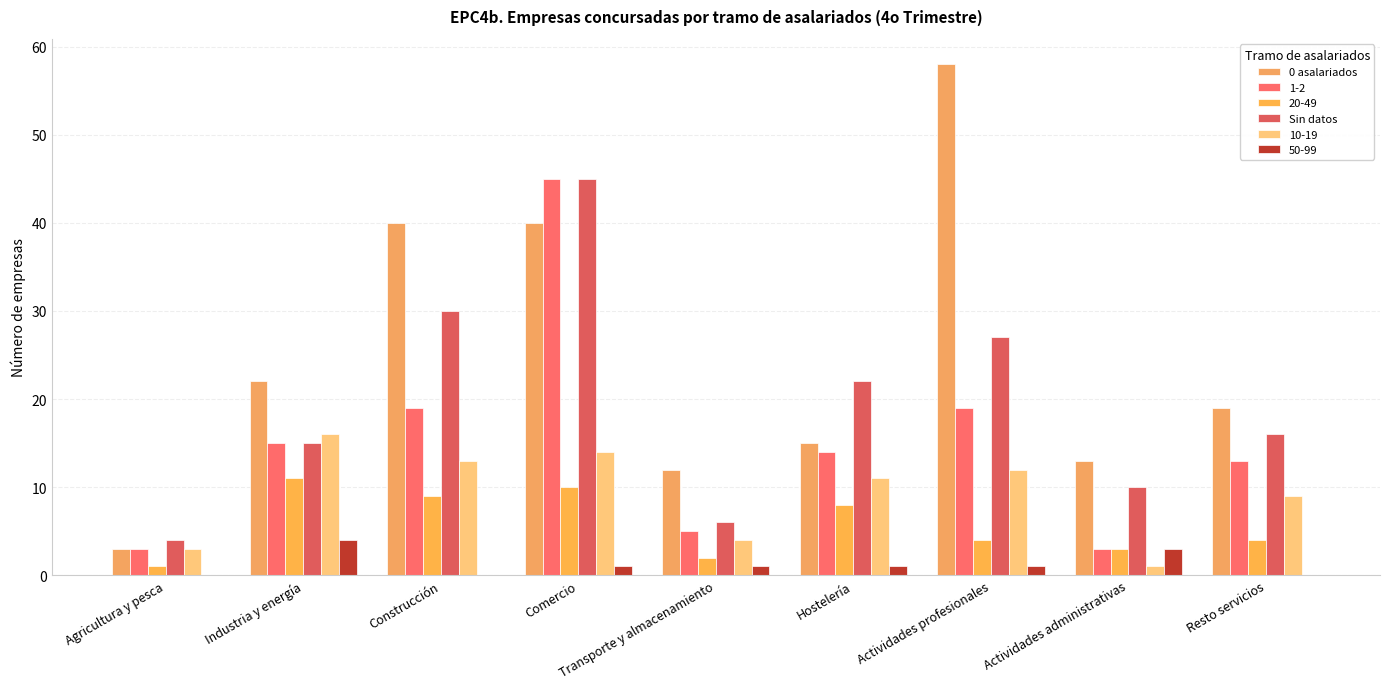

What is the sum of all 0 asalariados values?

222